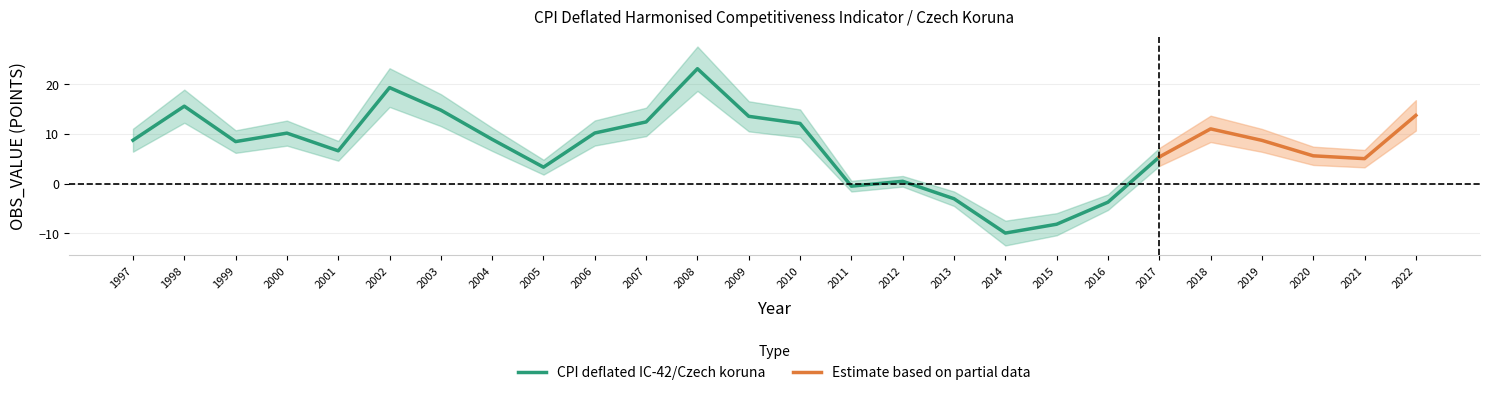

What is the approximate value at 1997?

8.7